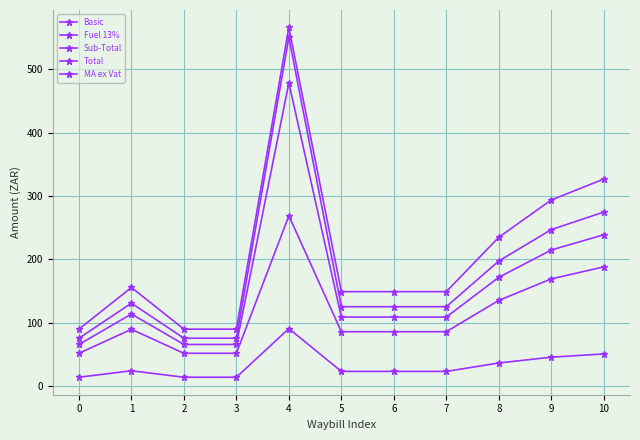

The value of Fuel 13% at 3 is 4.2. True or false?

False